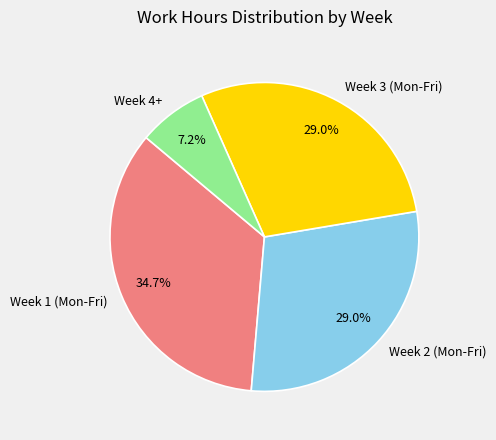

What percentage is NOT represented by Week 4+?

92.8%